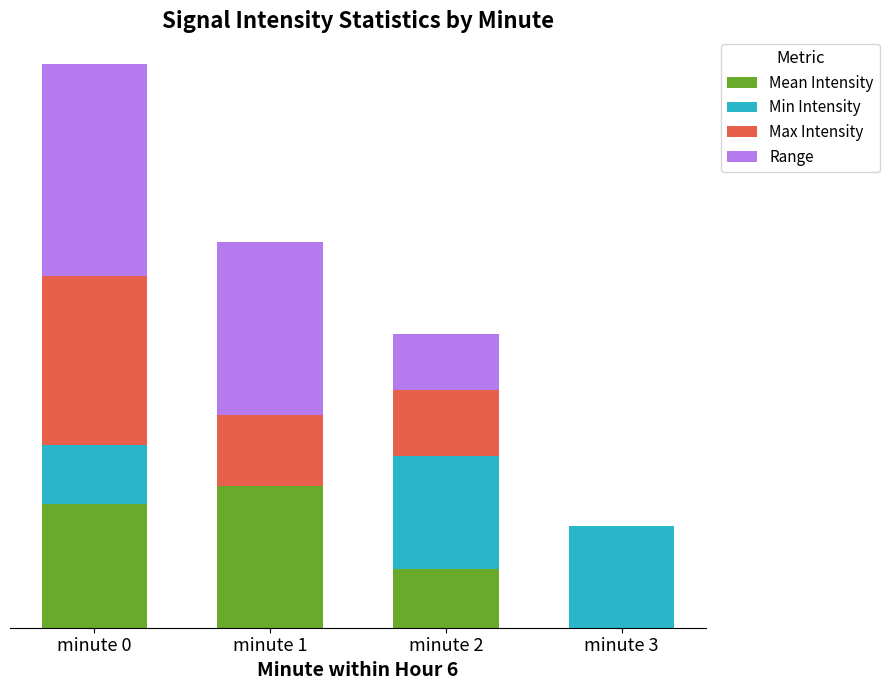

Are the bars horizontal?

No